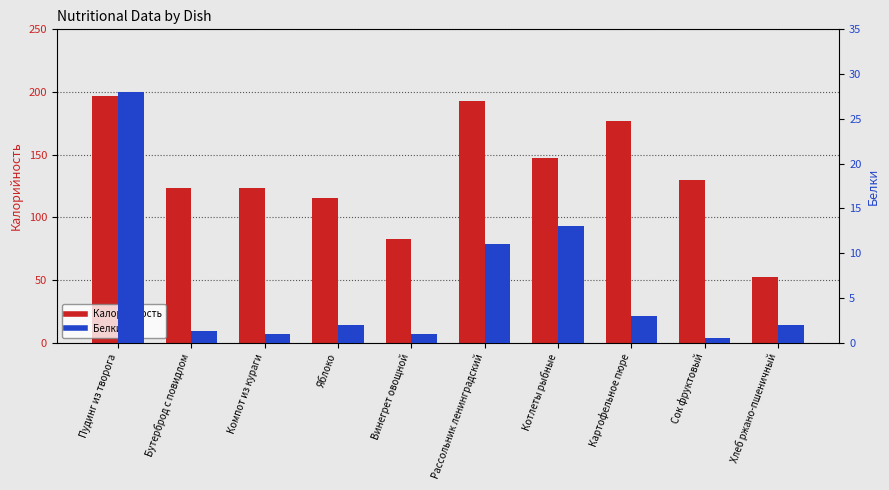

Is the value of Белки at Сок фруктовый greater than the value of Калорийность at Компот из кураги?

No